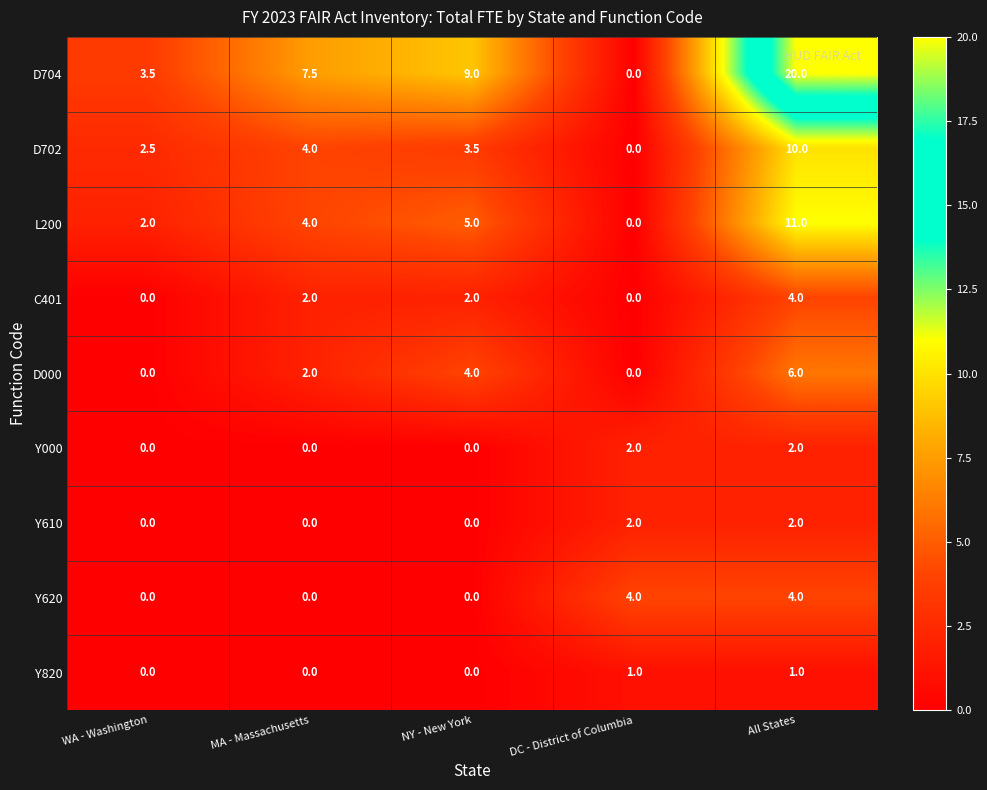

The value of D704 at All States is 31.9. True or false?

False